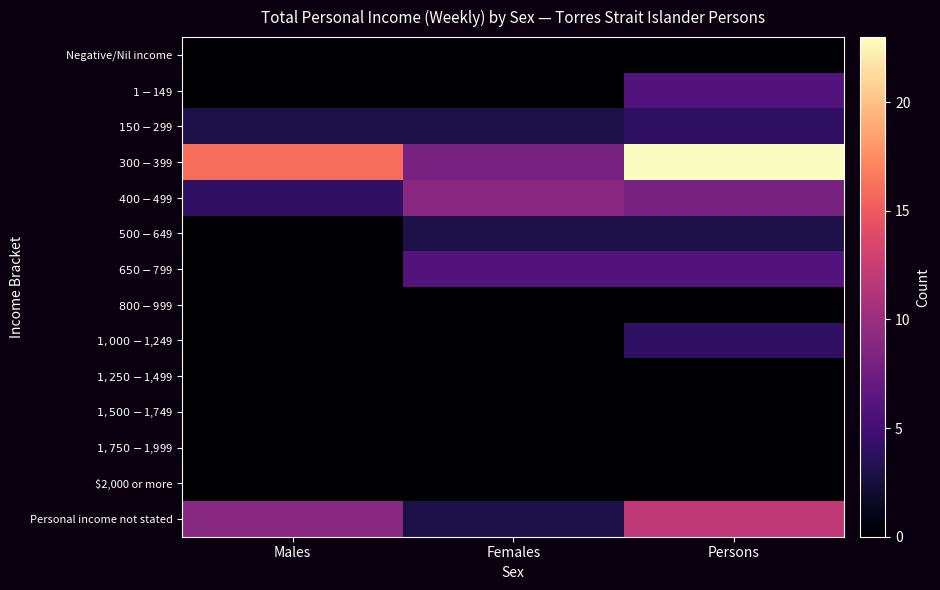

Reading left to right, extract all data points from this chart.

Negative/Nil income: Males=0	Females=0	Persons=0
$1-$149: Males=0	Females=0	Persons=6
$150-$299: Males=3	Females=3	Persons=4
$300-$399: Males=16	Females=8	Persons=23
$400-$499: Males=4	Females=9	Persons=8
$500-$649: Males=0	Females=3	Persons=3
$650-$799: Males=0	Females=6	Persons=6
$800-$999: Males=0	Females=0	Persons=0
$1,000-$1,249: Males=0	Females=0	Persons=4
$1,250-$1,499: Males=0	Females=0	Persons=0
$1,500-$1,749: Males=0	Females=0	Persons=0
$1,750-$1,999: Males=0	Females=0	Persons=0
$2,000 or more: Males=0	Females=0	Persons=0
Personal income not stated: Males=9	Females=3	Persons=12